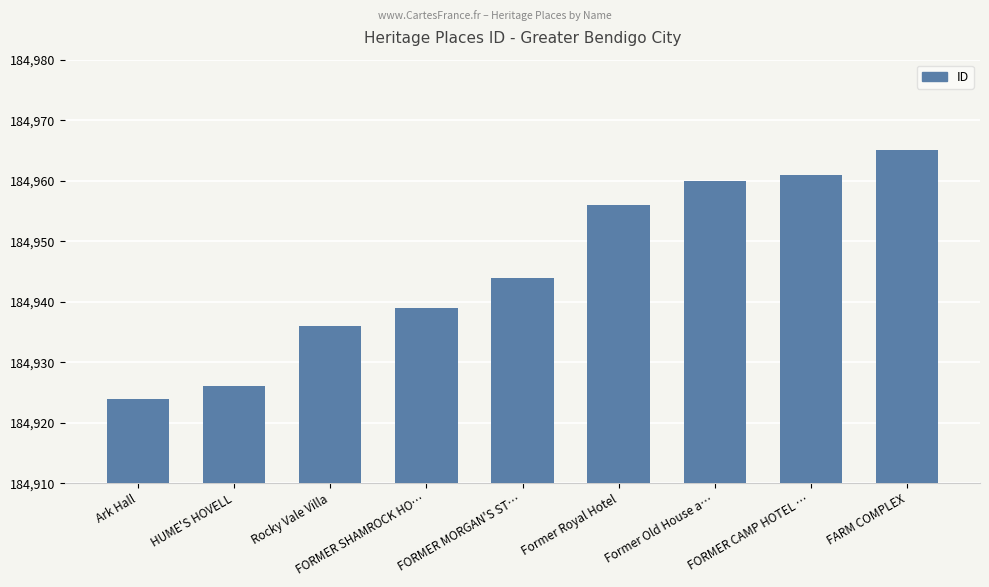

The value at Former Royal Hotel is 184956. True or false?

True